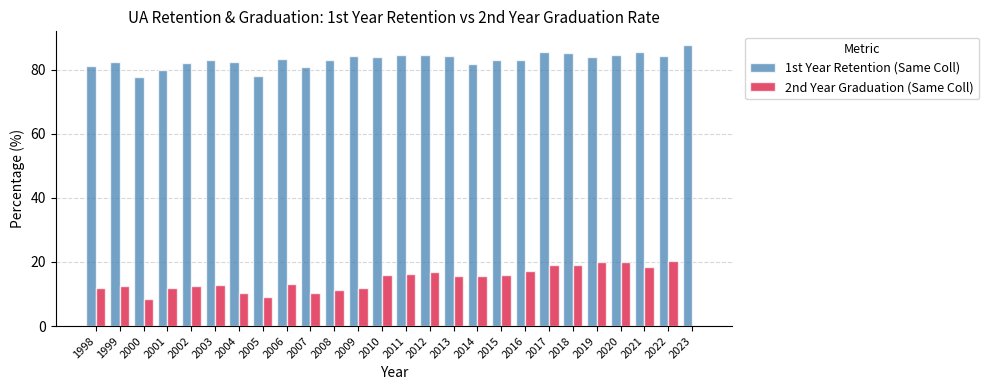

Which series changed the most between 2000 and 2011?

2nd Year Graduation (Same Coll)